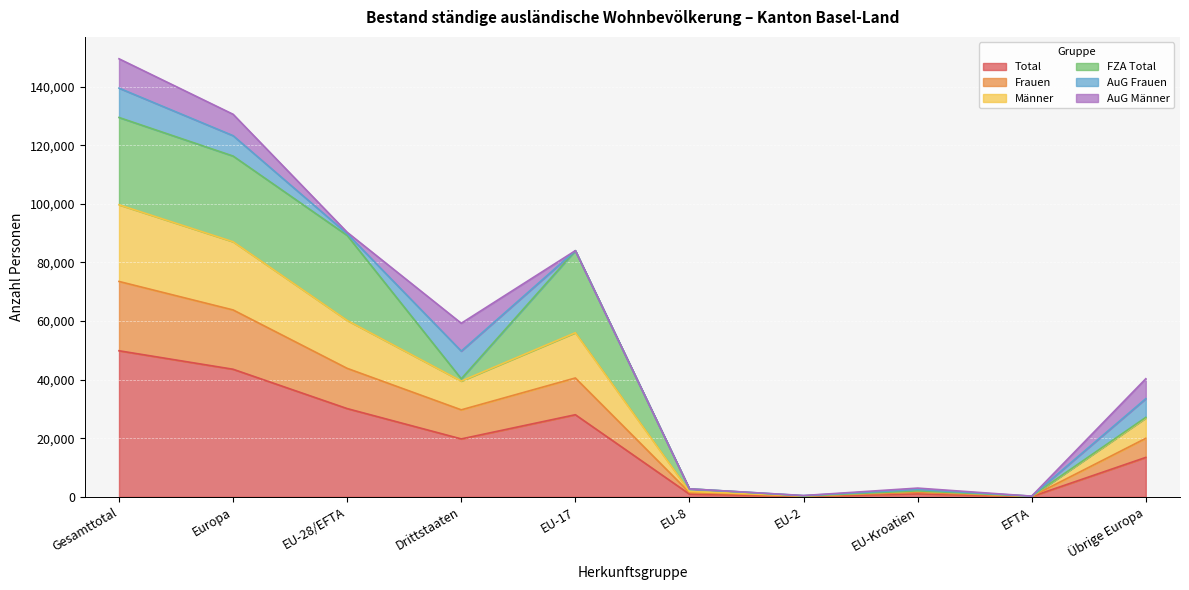

What is the total value across all series at EU-2?

777